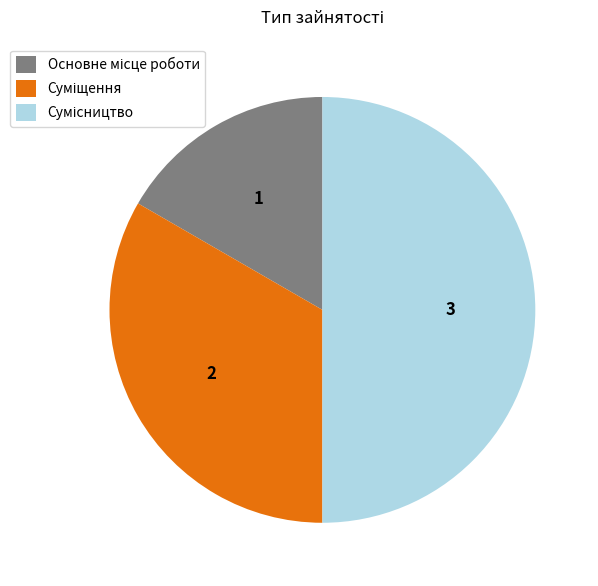

Count the number of slices in the pie.

3